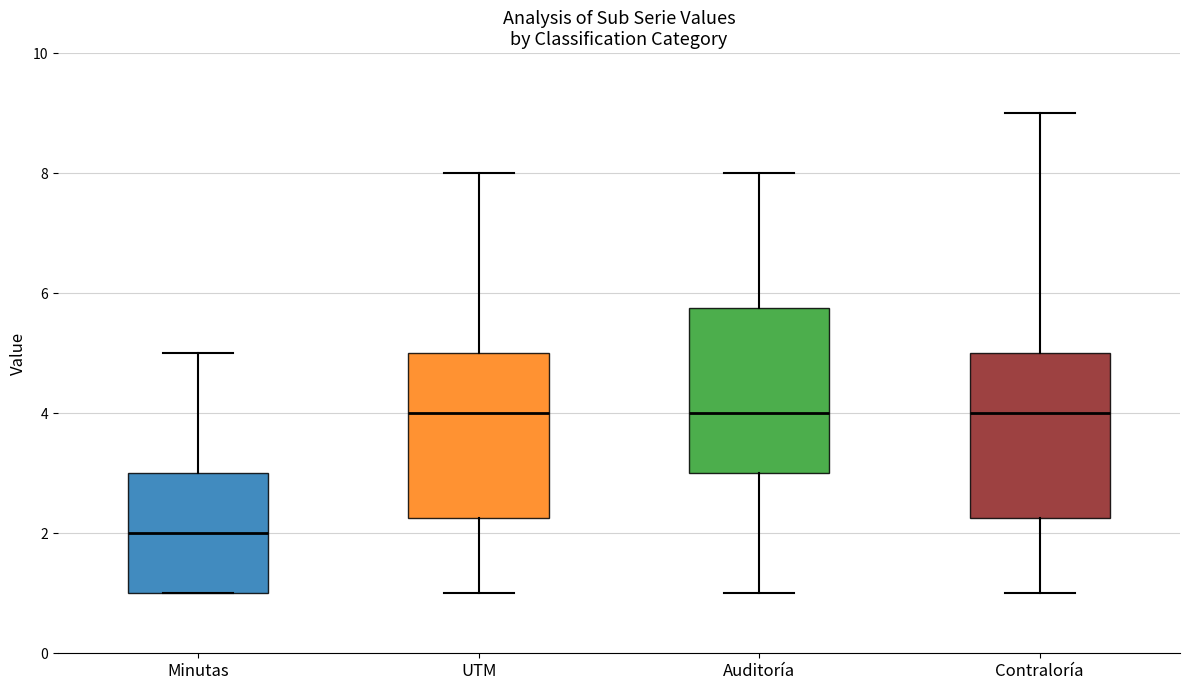

Reading left to right, read every box against the y-axis: the position of its median line, the range the box covers, and the ends of its whiskers. The values are not printed on the chart, so give them approximately, as read against the axis.

Minutas: median 2.0, box 1.0 to 3.0, whiskers 1.0 to 5.0
UTM: median 4.0, box 2.2 to 5.0, whiskers 1.0 to 8.0
Auditoría: median 4.0, box 3.0 to 5.8, whiskers 1.0 to 8.0
Contraloría: median 4.0, box 2.2 to 5.0, whiskers 1.0 to 9.0